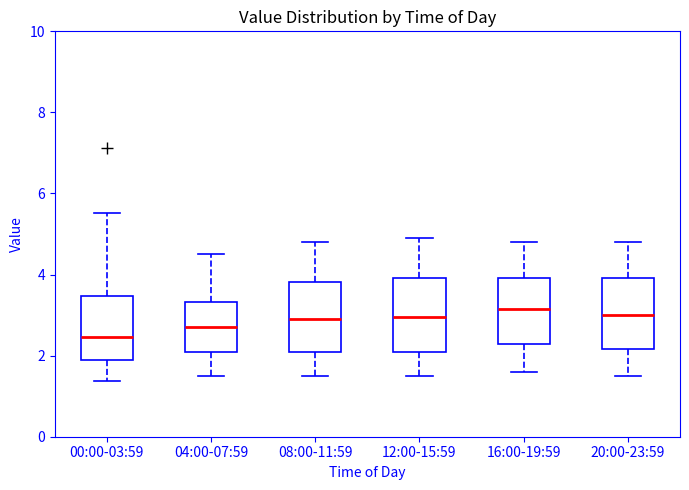

Reading left to right, transcribe this box plot: for each box, give where its median line is, the range the box spans, and where its two whiskers end, as read against the y-axis. The values are not printed on the chart, so give them approximately, as read against the axis.

00:00-03:59: median 2.4, box 1.8 to 3.4, whiskers 1.4 to 5.6
04:00-07:59: median 2.8, box 2.2 to 3.4, whiskers 1.6 to 4.6
08:00-11:59: median 3.0, box 2.2 to 3.8, whiskers 1.6 to 4.8
12:00-15:59: median 3.0, box 2.2 to 4.0, whiskers 1.6 to 5.0
16:00-19:59: median 3.2, box 2.2 to 4.0, whiskers 1.6 to 4.8
20:00-23:59: median 3.0, box 2.2 to 4.0, whiskers 1.6 to 4.8